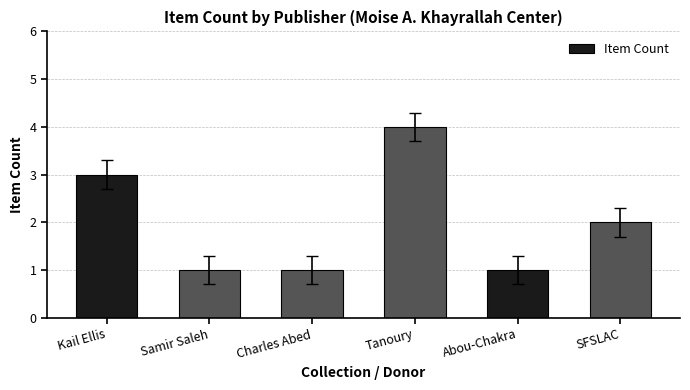

What is the label of the 4th bar from the right?

Charles Abed